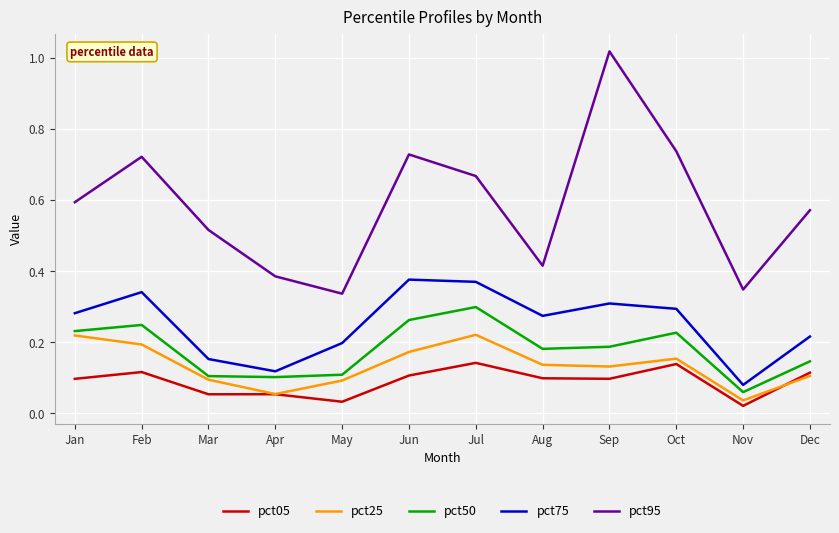

The pct50 series shows 0.1 at Aug. True or false?

False